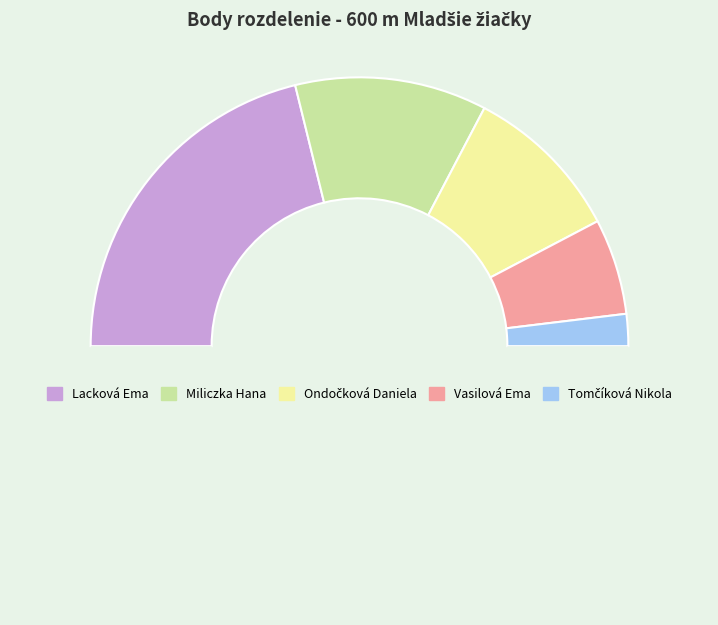

To the nearest percent, what is the difference between the largest and smallest slice percentages?

38%